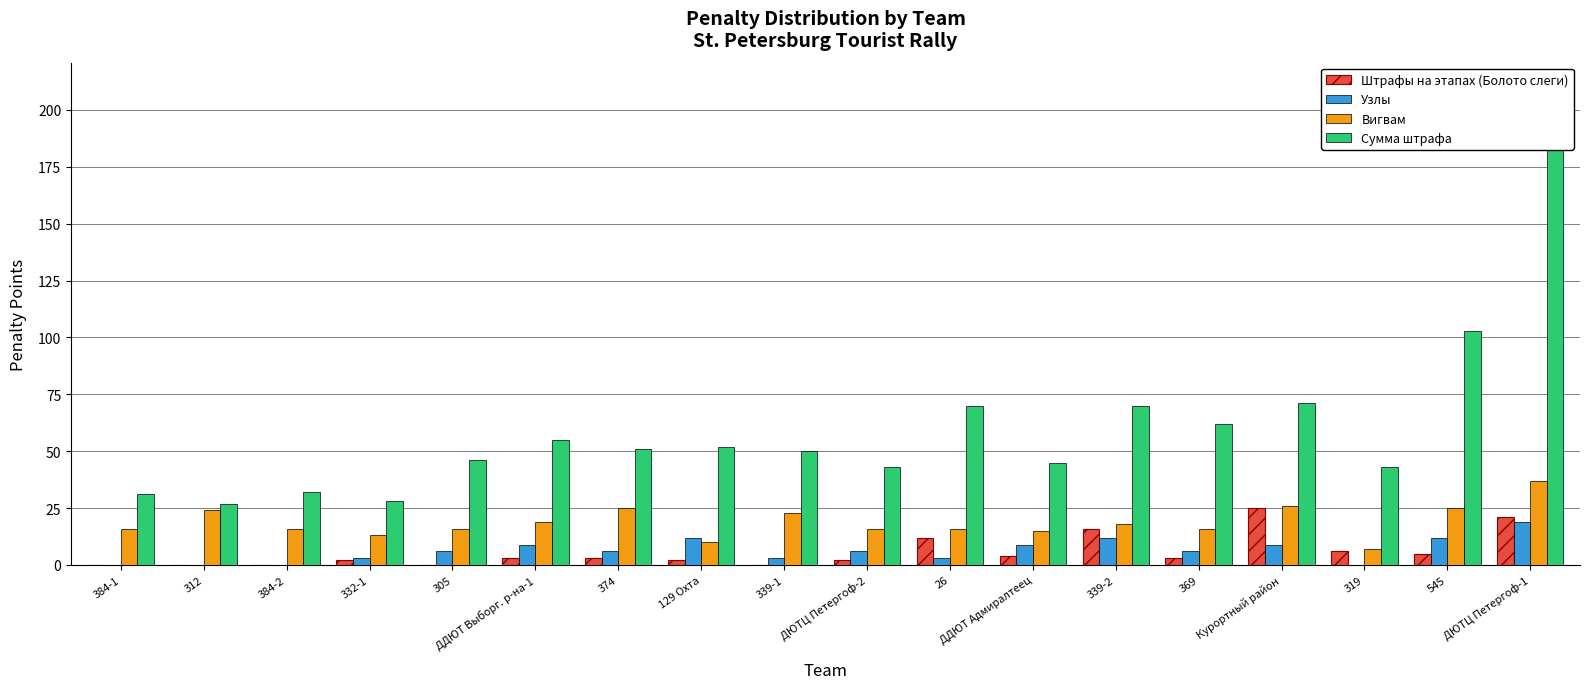

What is the difference between the Узлы values at 374 and Курортный район?

3